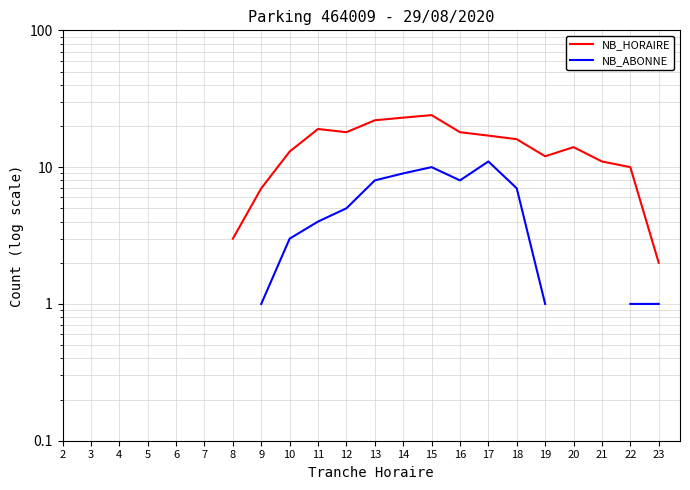

How many interior local peaks does the NB_ABONNE series have?

2